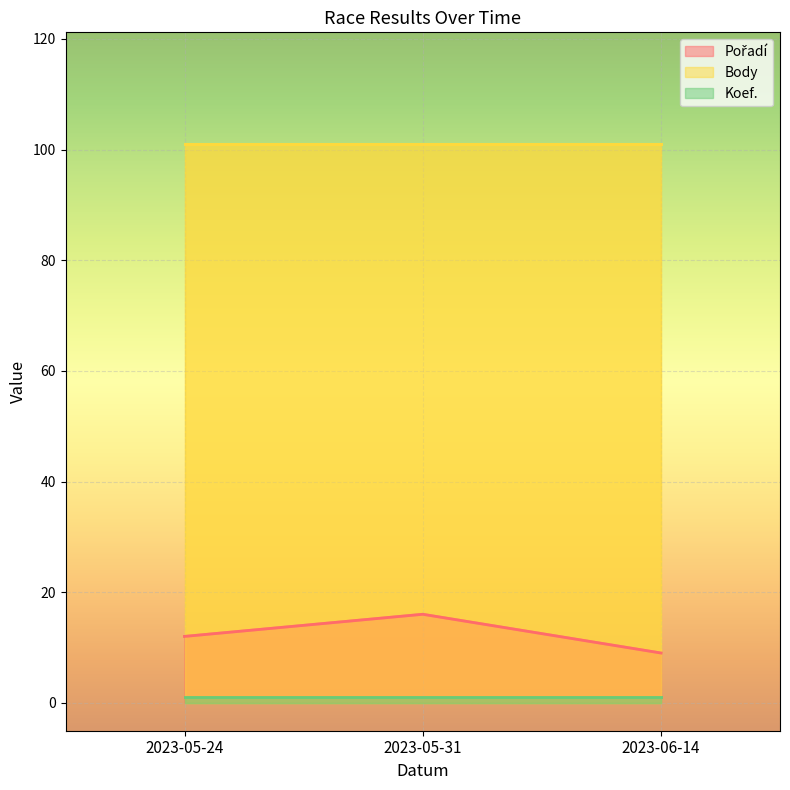

Rank the categories by Pořadí value from lowest to highest.

2023-06-14, 2023-05-24, 2023-05-31